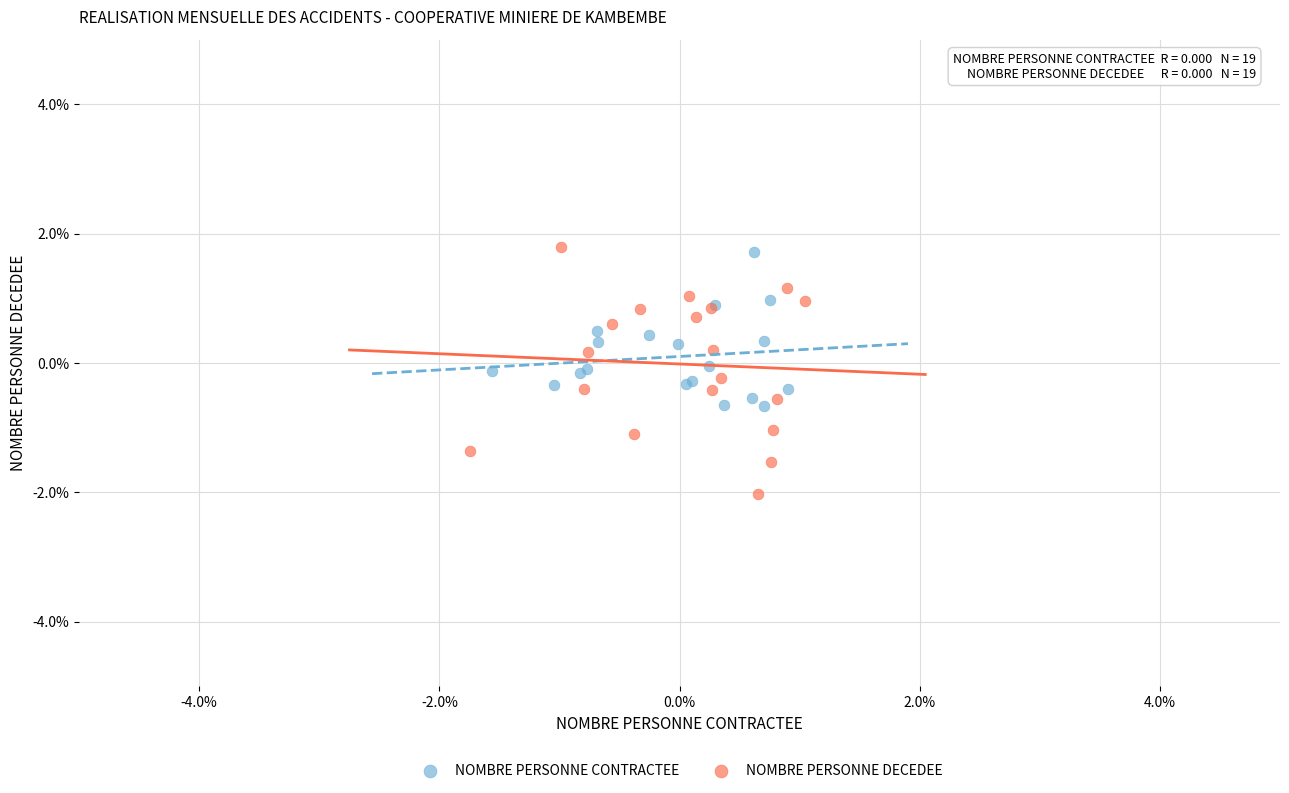

Which series has the largest Y range (max minus min)?

NOMBRE PERSONNE DECEDEE